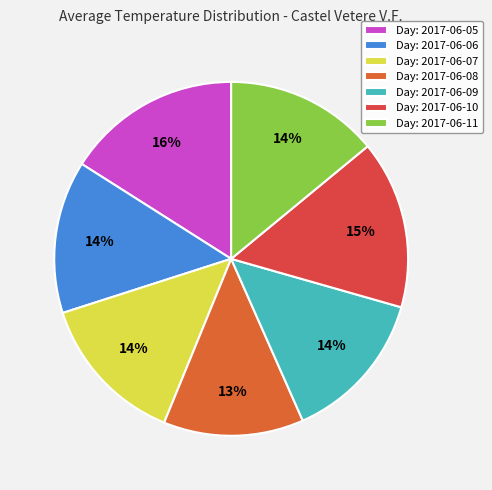

Rank the categories by value from lowest to highest.

2017-06-08, 2017-06-07, 2017-06-06, 2017-06-09, 2017-06-11, 2017-06-10, 2017-06-05